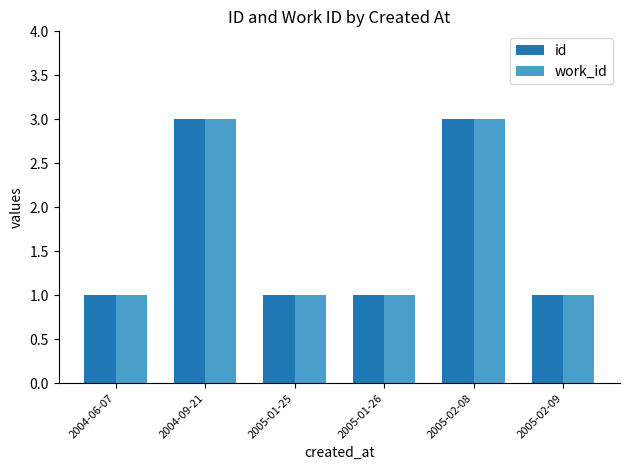

Is the value of work_id at 2005-02-08 greater than the value of id at 2005-01-26?

Yes